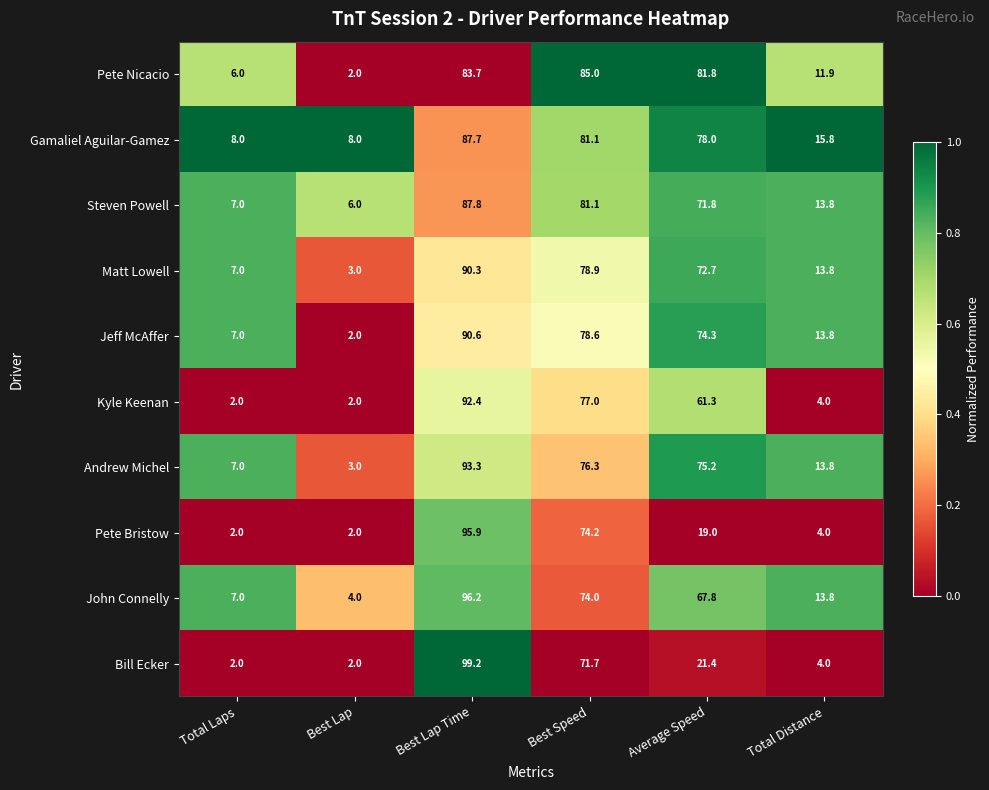

What is the average value of the Jeff McAffer series?

44.4